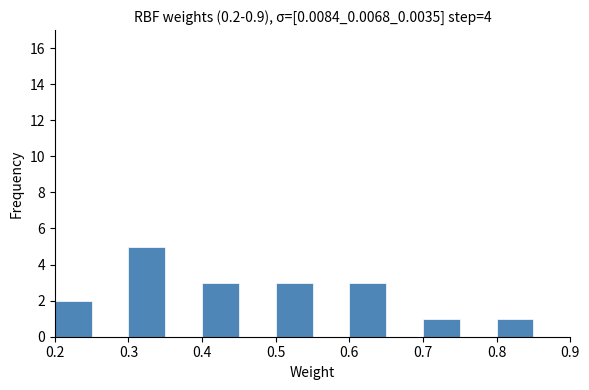

Reading left to right, list every bar in this chart as the range it spans on the x-axis followed by its height. The values are not printed on the chart, so give them approximately, as read against the axis.

0.20 to 0.25: 2
0.25 to 0.30: 0
0.30 to 0.35: 5
0.35 to 0.40: 0
0.40 to 0.45: 3
0.45 to 0.50: 0
0.50 to 0.55: 3
0.55 to 0.60: 0
0.60 to 0.65: 3
0.65 to 0.70: 0
0.70 to 0.75: 1
0.75 to 0.80: 0
0.80 to 0.85: 1
0.85 to 0.90: 0